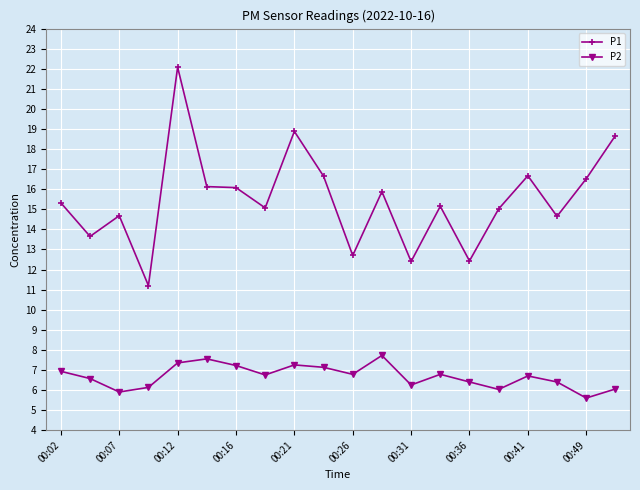

True or false: P2 and P1 cross at least once.

False